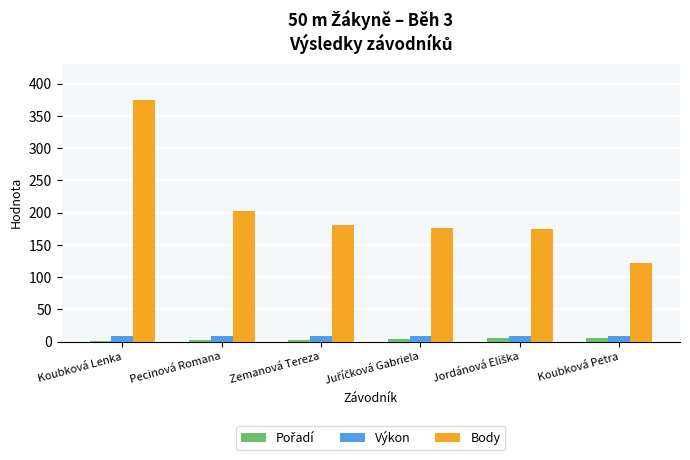

At which category is the sum across all series the highest?

Koubková Lenka